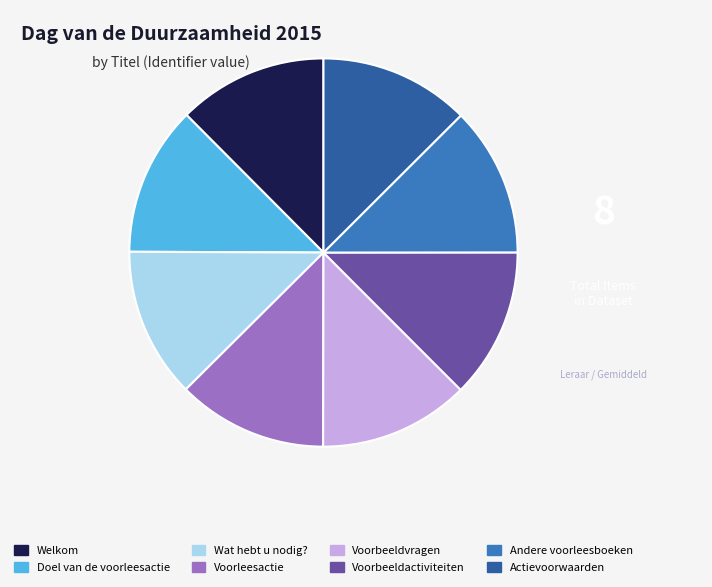

The Voorbeeldvragen slice represents 13% of the pie. True or false?

True